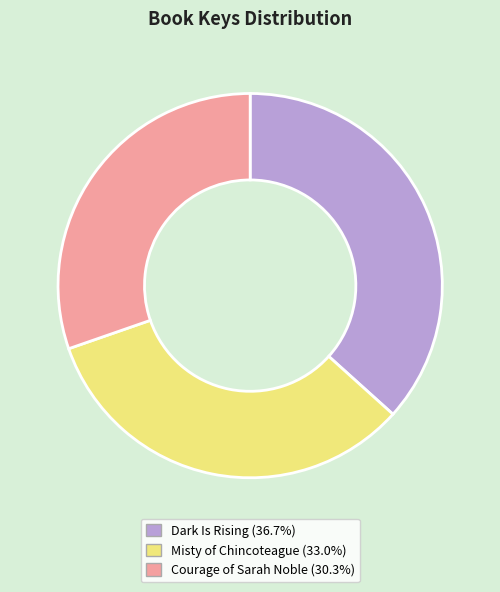

Rank the categories by value from highest to lowest.

Dark Is Rising, Misty of Chincoteague, Courage of Sarah Noble